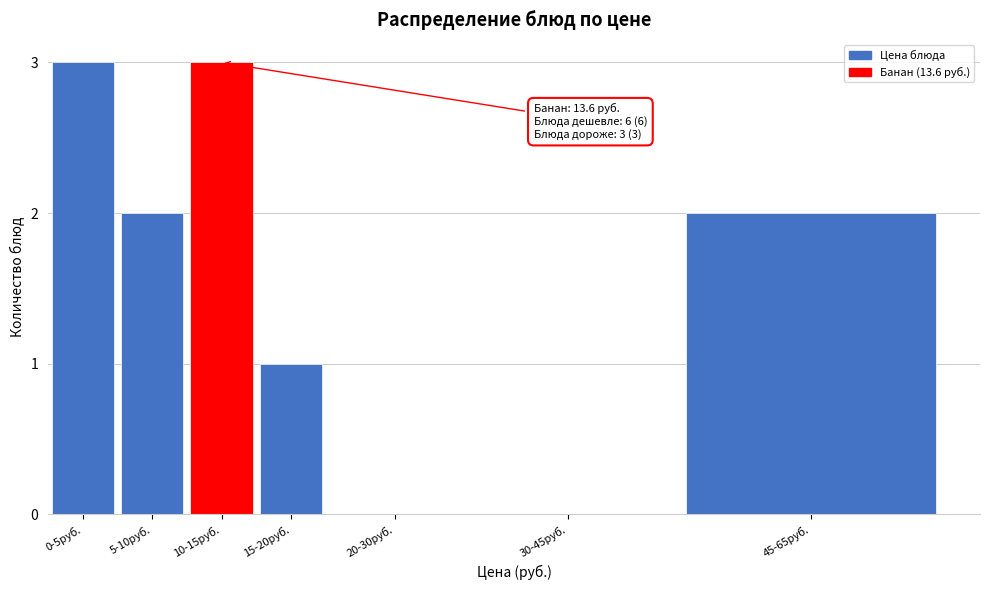

Reading left to right, transcribe all the data shown in this chart.

0-5руб.=3	5-10руб.=2	10-15руб.=3	15-20руб.=1	20-30руб.=0	30-45руб.=0	45-65руб.=2